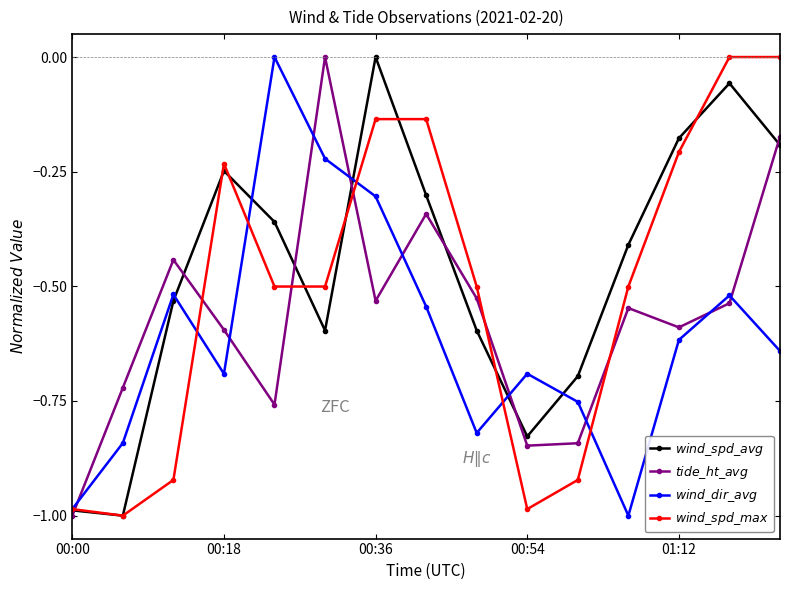

At which category is the sum across all series the highest?

00:36